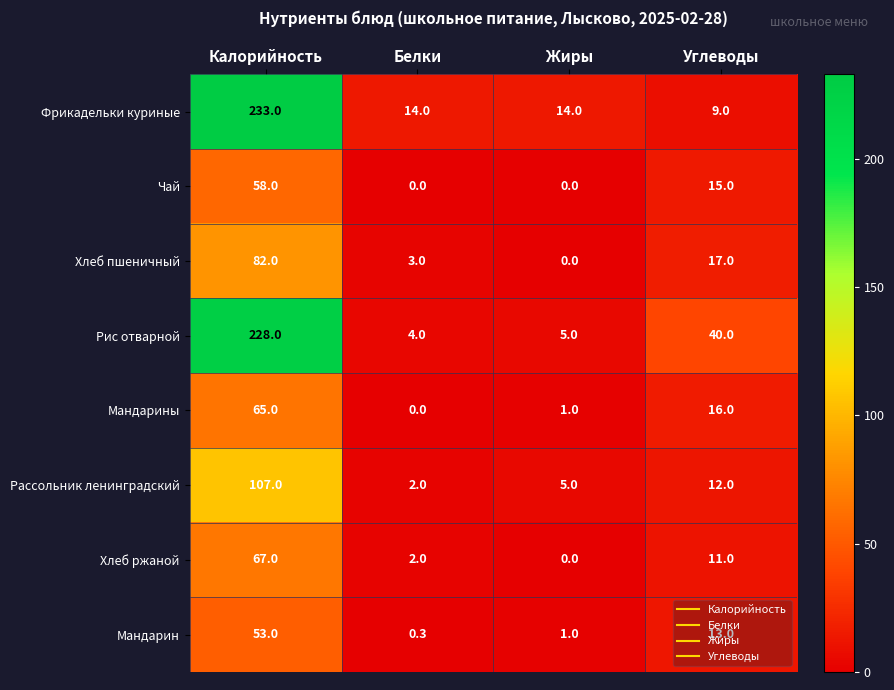

At how many categories does at least one series exceed 68?

1